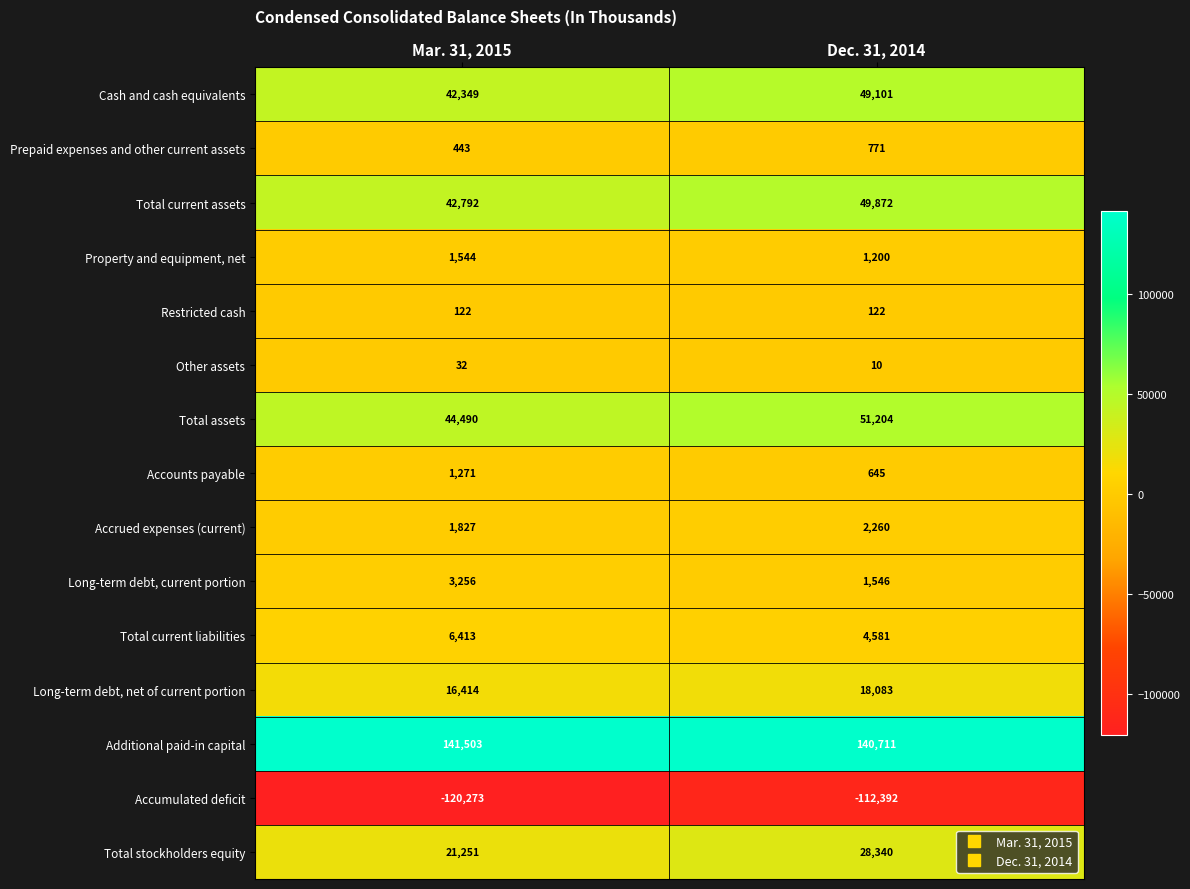

Reading left to right, what are all the values shown in this chart?

Cash and cash equivalents: Mar. 31, 2015=42349	Dec. 31, 2014=49101
Prepaid expenses and other current assets: Mar. 31, 2015=443	Dec. 31, 2014=771
Total current assets: Mar. 31, 2015=42792	Dec. 31, 2014=49872
Property and equipment, net: Mar. 31, 2015=1544	Dec. 31, 2014=1200
Restricted cash: Mar. 31, 2015=122	Dec. 31, 2014=122
Other assets: Mar. 31, 2015=32	Dec. 31, 2014=10
Total assets: Mar. 31, 2015=44490	Dec. 31, 2014=51204
Accounts payable: Mar. 31, 2015=1271	Dec. 31, 2014=645
Accrued expenses (current): Mar. 31, 2015=1827	Dec. 31, 2014=2260
Long-term debt, current portion: Mar. 31, 2015=3256	Dec. 31, 2014=1546
Total current liabilities: Mar. 31, 2015=6413	Dec. 31, 2014=4581
Long-term debt, net of current portion: Mar. 31, 2015=16414	Dec. 31, 2014=18083
Additional paid-in capital: Mar. 31, 2015=141503	Dec. 31, 2014=140711
Accumulated deficit: Mar. 31, 2015=-120273	Dec. 31, 2014=-112392
Total stockholders equity: Mar. 31, 2015=21251	Dec. 31, 2014=28340